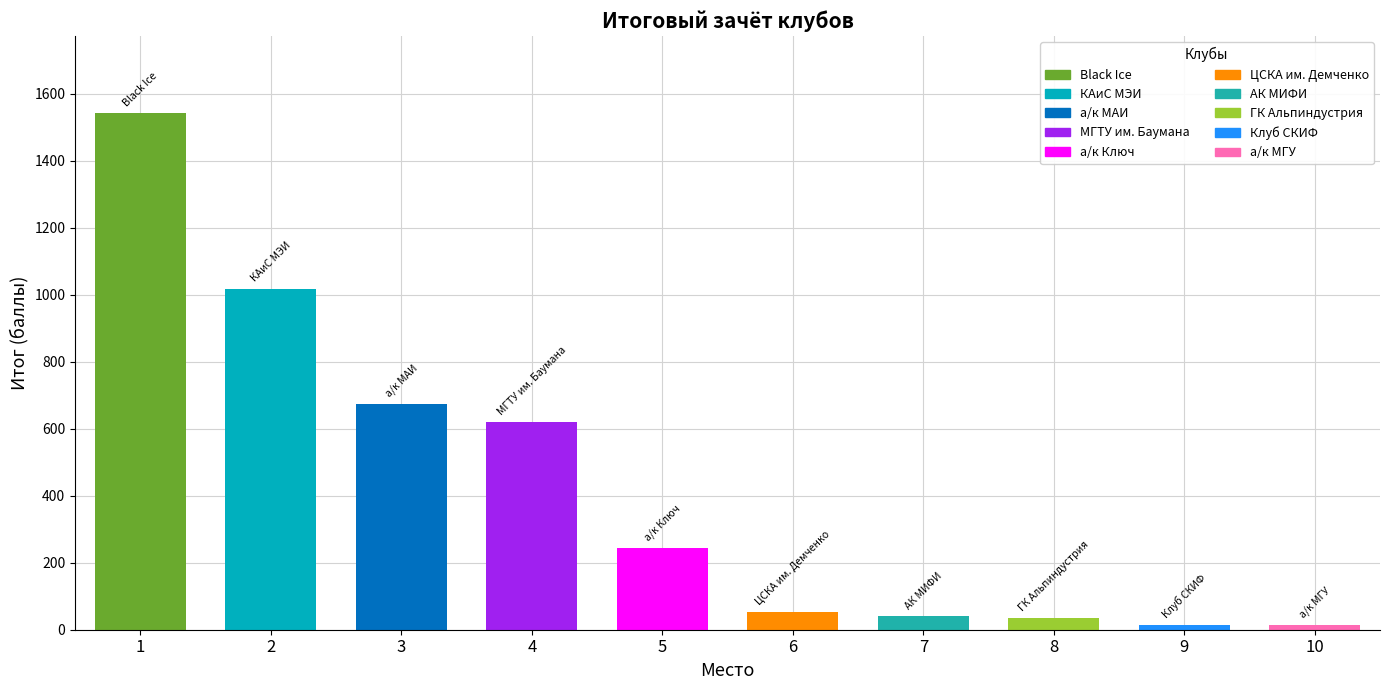

What is the change in value from 2 to 10?

-1005.5